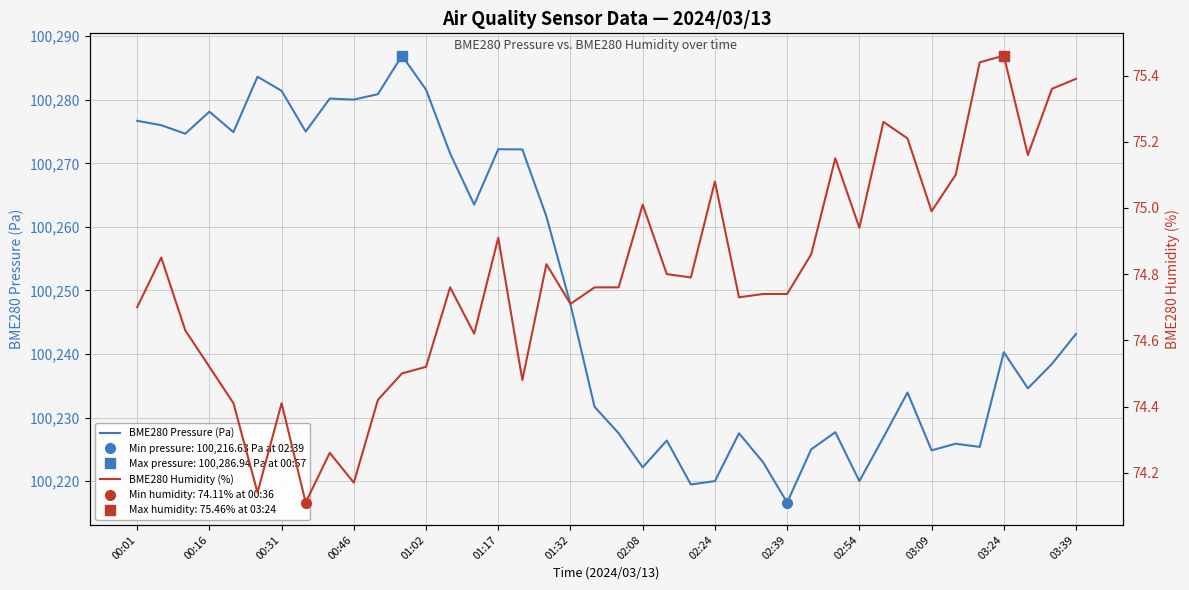

How many interior local valleys does the BME280 Humidity (%) series have?

11